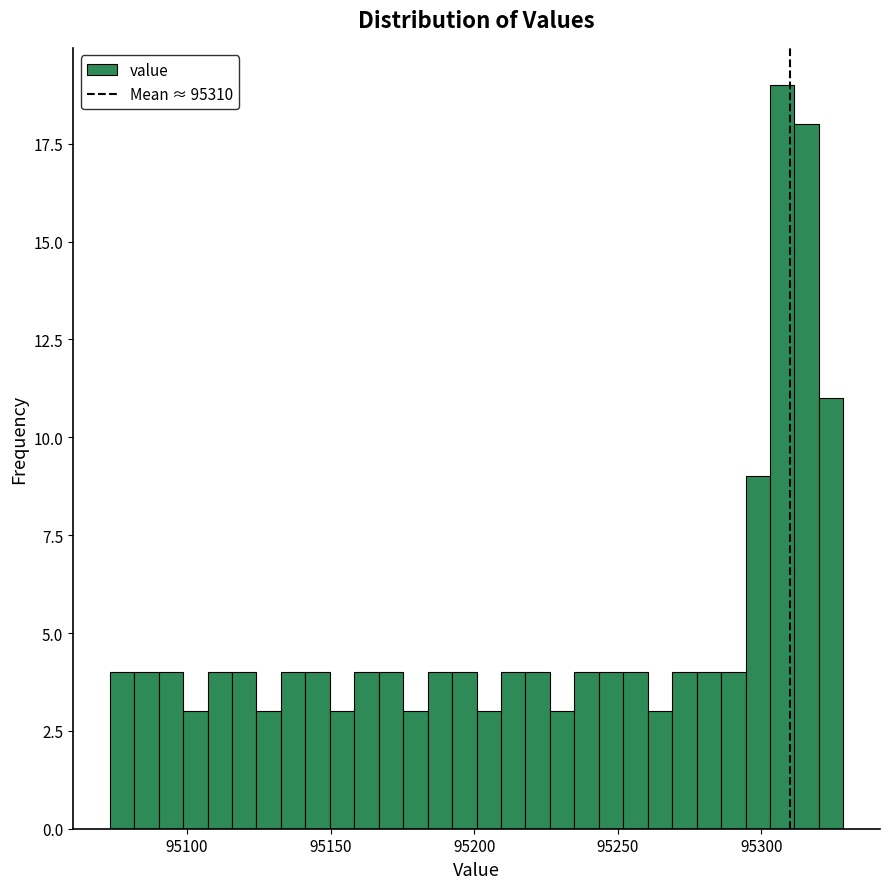

Read against the x-axis, roughly where is the centre of the tallest bar?

95305